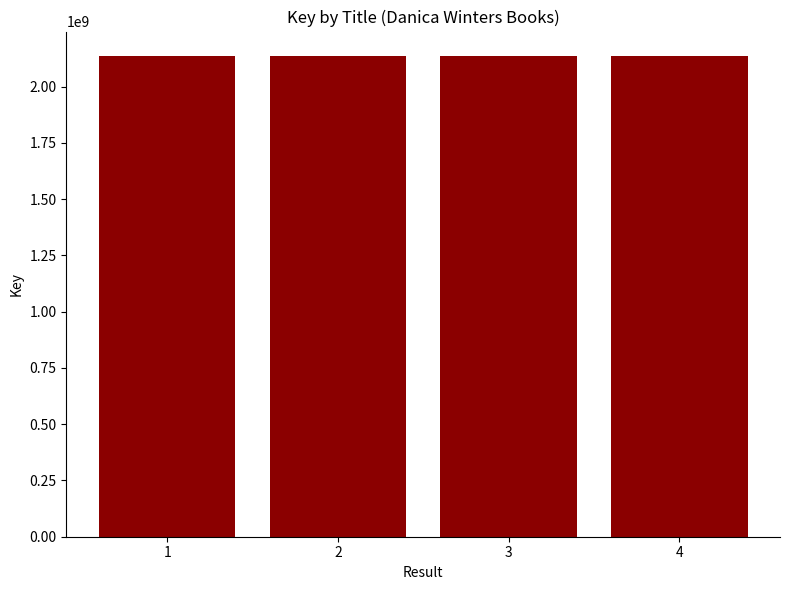

Count the number of data series in this chart.

1